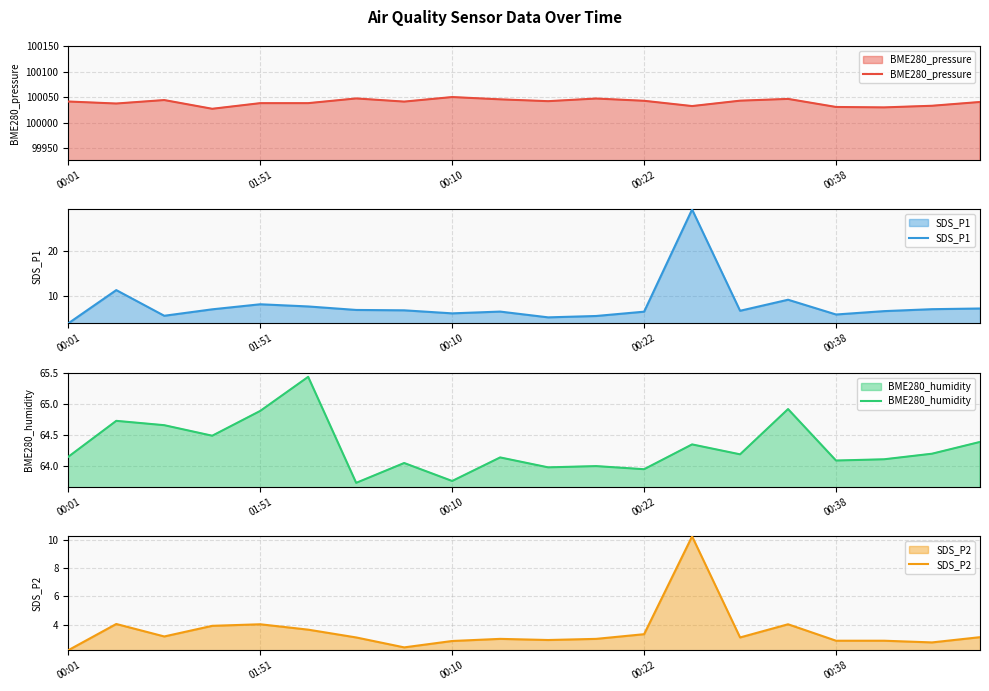

The SDS_P2 series shows 0.6 at 00:01. True or false?

False